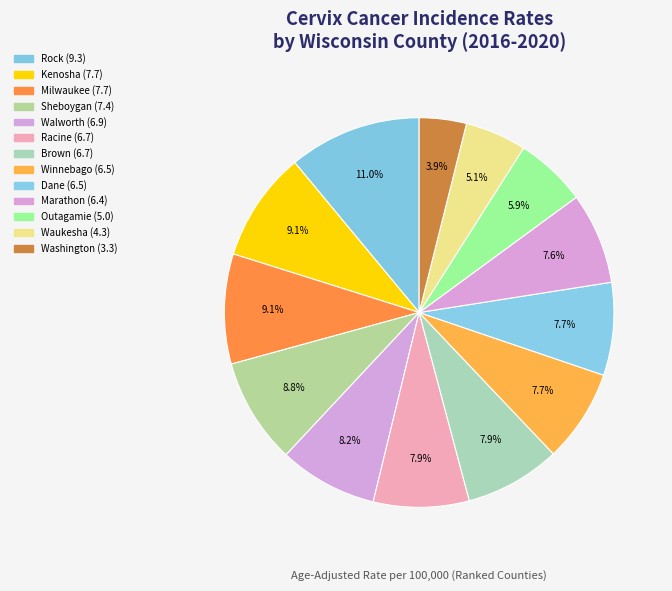

How many segments does this pie chart have?

13